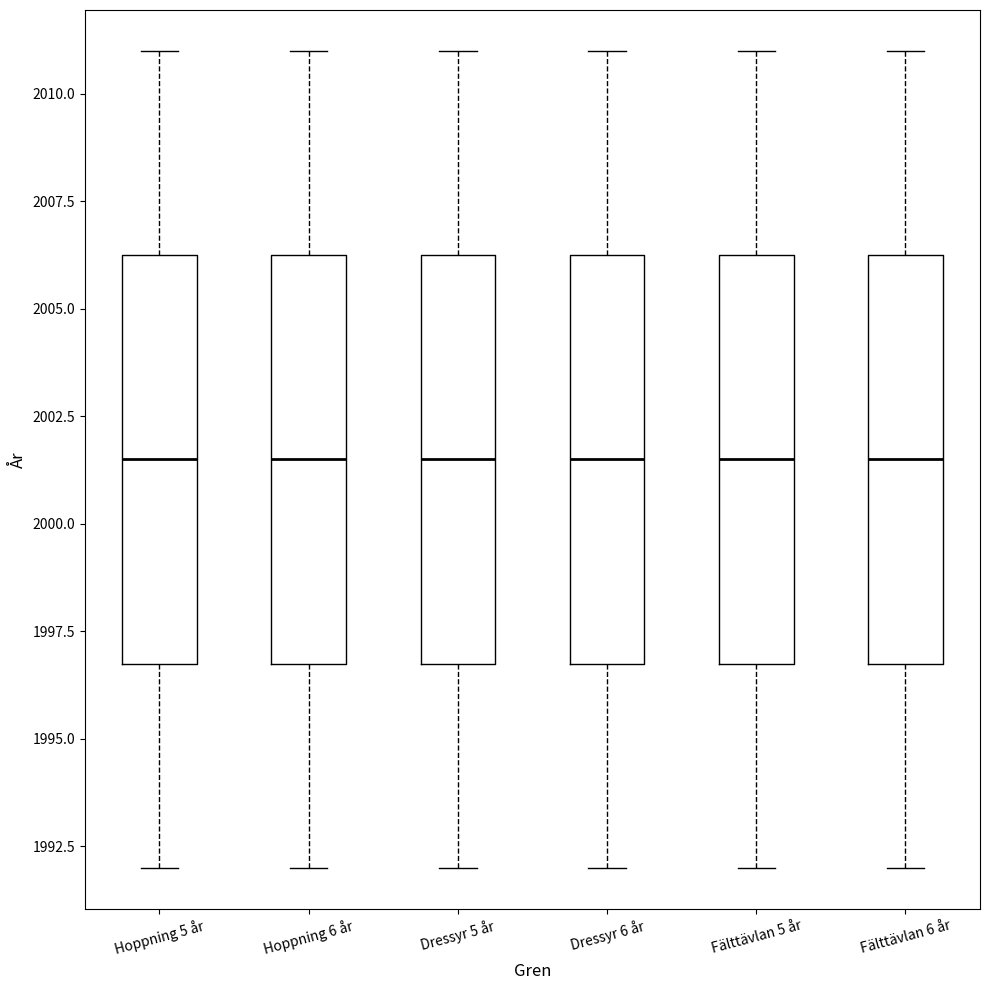

Reading left to right, transcribe this box plot: for each box, give where its median line is, the range the box spans, and where its two whiskers end, as read against the y-axis. The values are not printed on the chart, so give them approximately, as read against the axis.

Hoppning 5 år: median 2001.5, box 1997.0 to 2006.5, whiskers 1992.0 to 2011.0
Hoppning 6 år: median 2001.5, box 1997.0 to 2006.5, whiskers 1992.0 to 2011.0
Dressyr 5 år: median 2001.5, box 1997.0 to 2006.5, whiskers 1992.0 to 2011.0
Dressyr 6 år: median 2001.5, box 1997.0 to 2006.5, whiskers 1992.0 to 2011.0
Fälttävlan 5 år: median 2001.5, box 1997.0 to 2006.5, whiskers 1992.0 to 2011.0
Fälttävlan 6 år: median 2001.5, box 1997.0 to 2006.5, whiskers 1992.0 to 2011.0